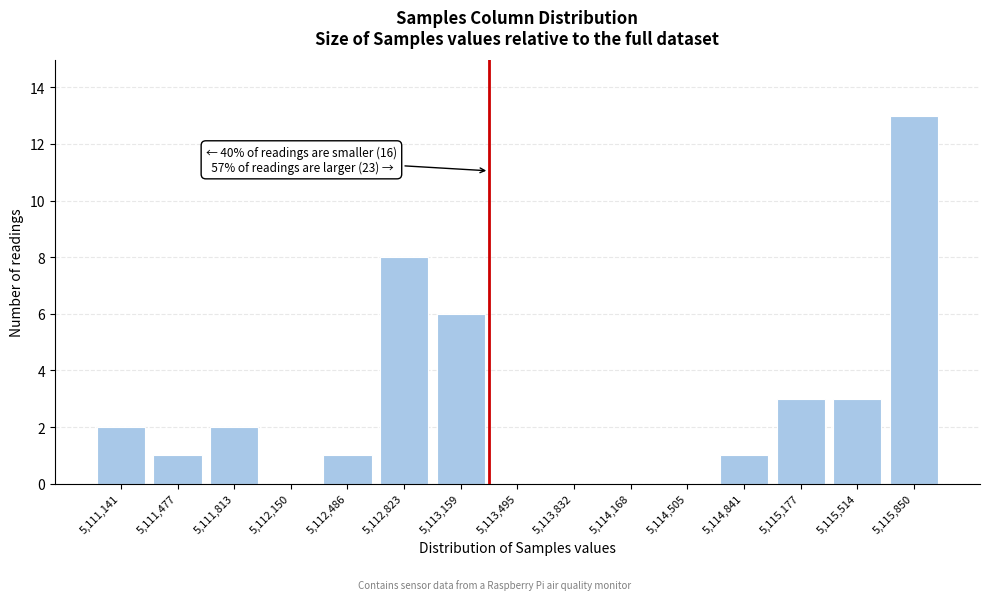

Reading left to right, transcribe all the data shown in this chart.

5,111,141=2	5,111,477=1	5,111,813=2	5,112,150=0	5,112,486=1	5,112,823=8	5,113,159=6	5,113,495=0	5,113,832=0	5,114,168=0	5,114,505=0	5,114,841=1	5,115,177=3	5,115,514=3	5,115,850=13